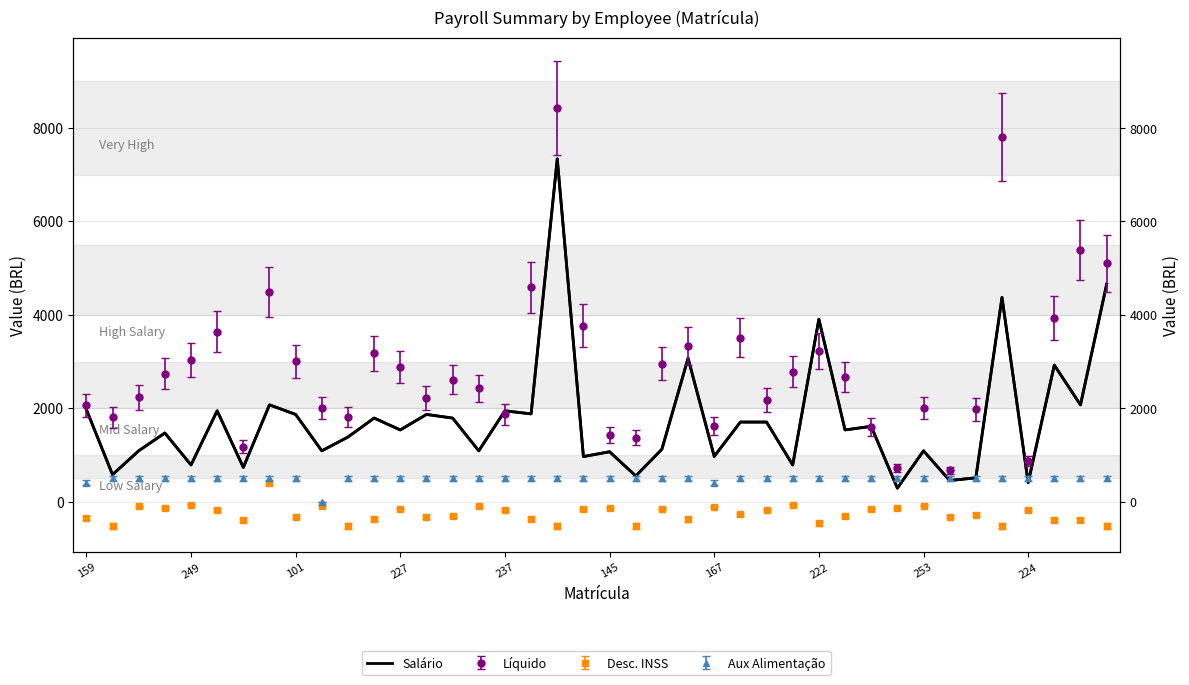

The chart shows a value of 376.5 at 227. True or false?

False